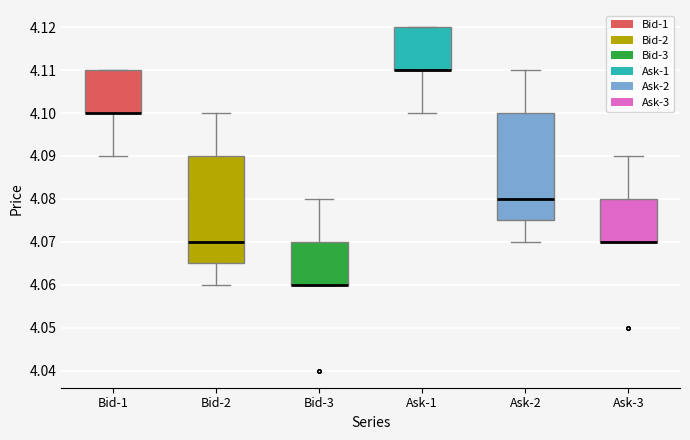

Where does the lower whisker of the box for Bid-1 end on the y-axis? The values are not printed on the chart, so give them approximately, as read against the axis.

4.090